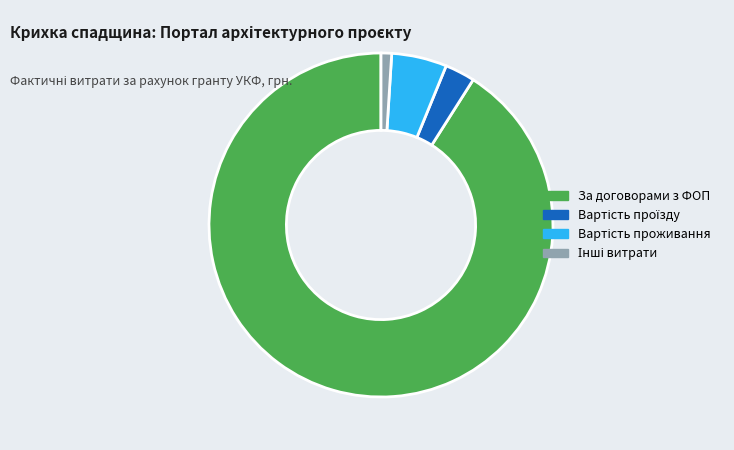

Is there a majority slice in this chart?

Yes